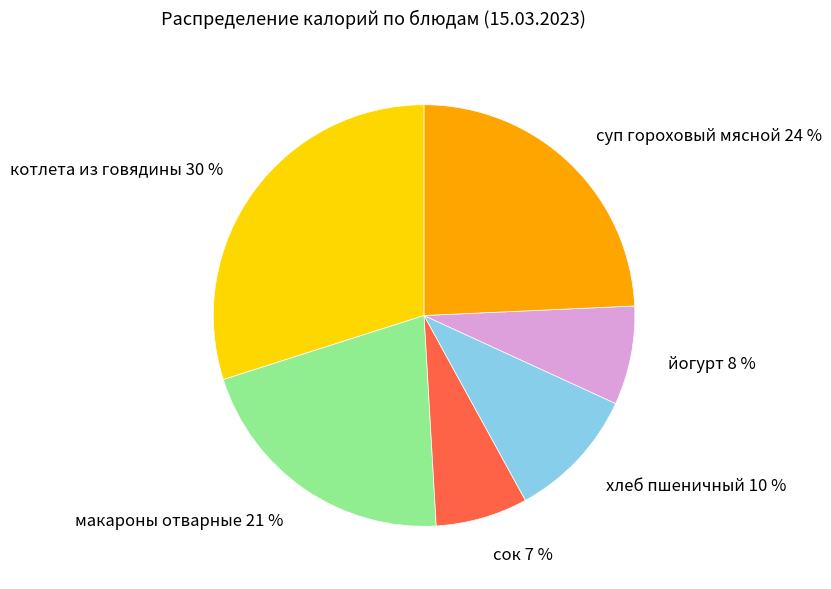

Does any single category account for the majority?

No